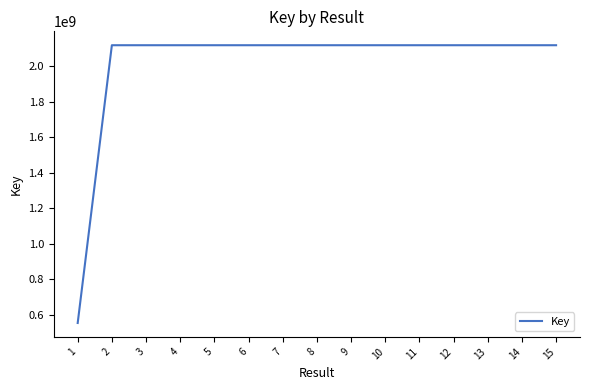

The value at 5 is 2117878360. True or false?

True